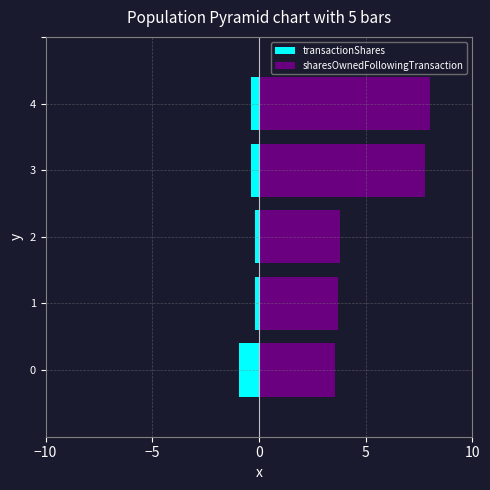

Is it true that sharesOwnedFollowingTransaction equals 2.1 at 1?

False